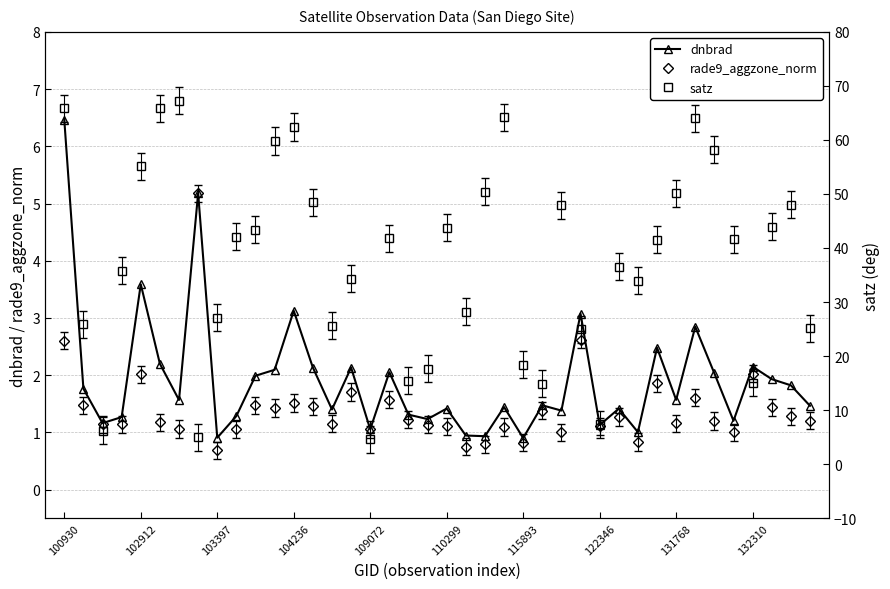

List the series in order of their peak value, lowest first.

rade9_aggzone_norm, dnbrad, satz